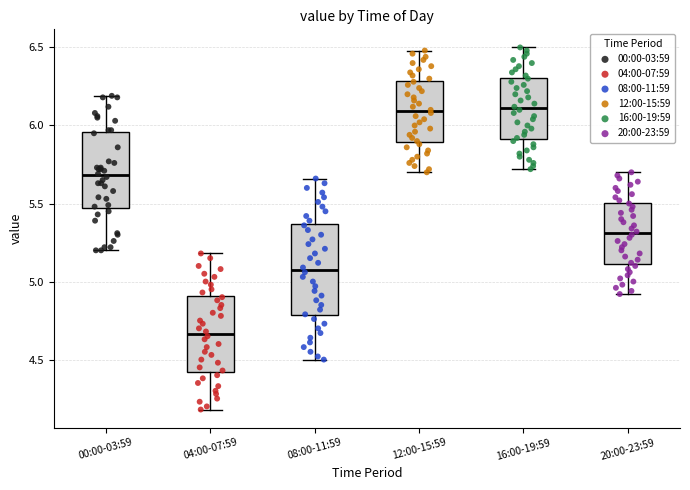

Comparing the boxes themselves (not the whiskers), which one is the tallest?

08:00-11:59